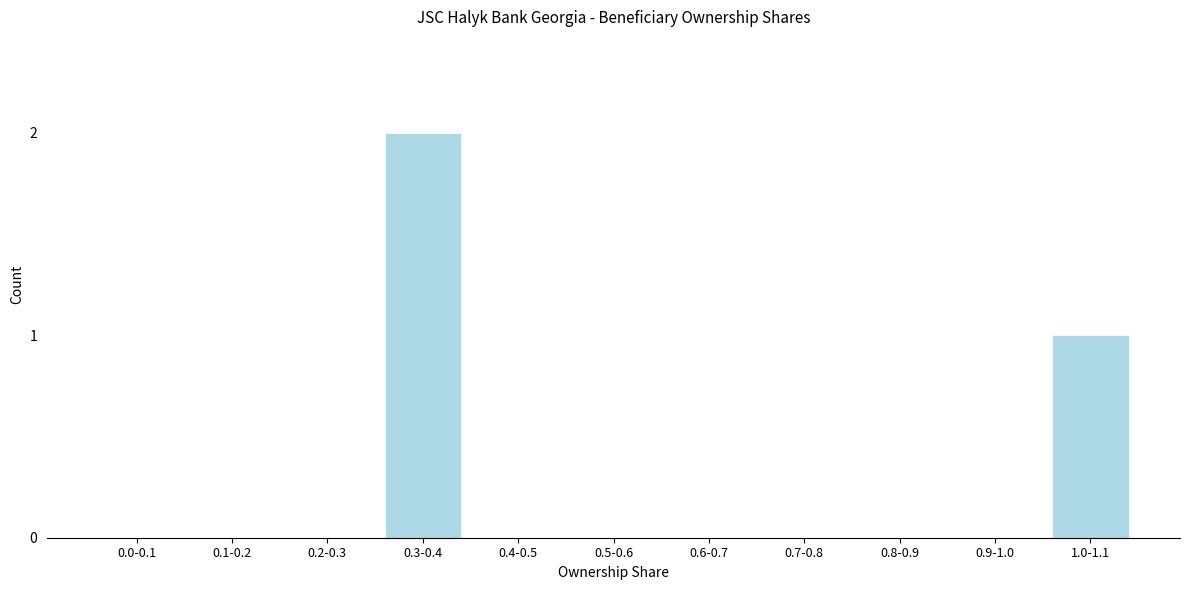

Reading left to right, list all the values displayed in this chart.

0.0-0.1=0	0.1-0.2=0	0.2-0.3=0	0.3-0.4=2	0.4-0.5=0	0.5-0.6=0	0.6-0.7=0	0.7-0.8=0	0.8-0.9=0	0.9-1.0=0	1.0-1.1=1